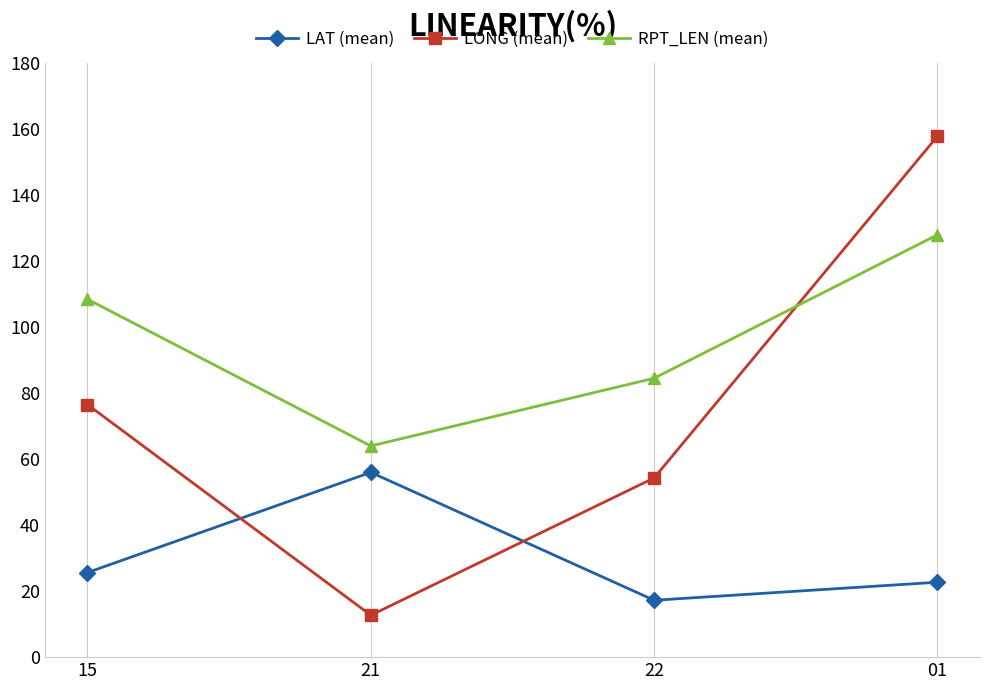

What value does the LONG (mean) series have at 22?

54.3